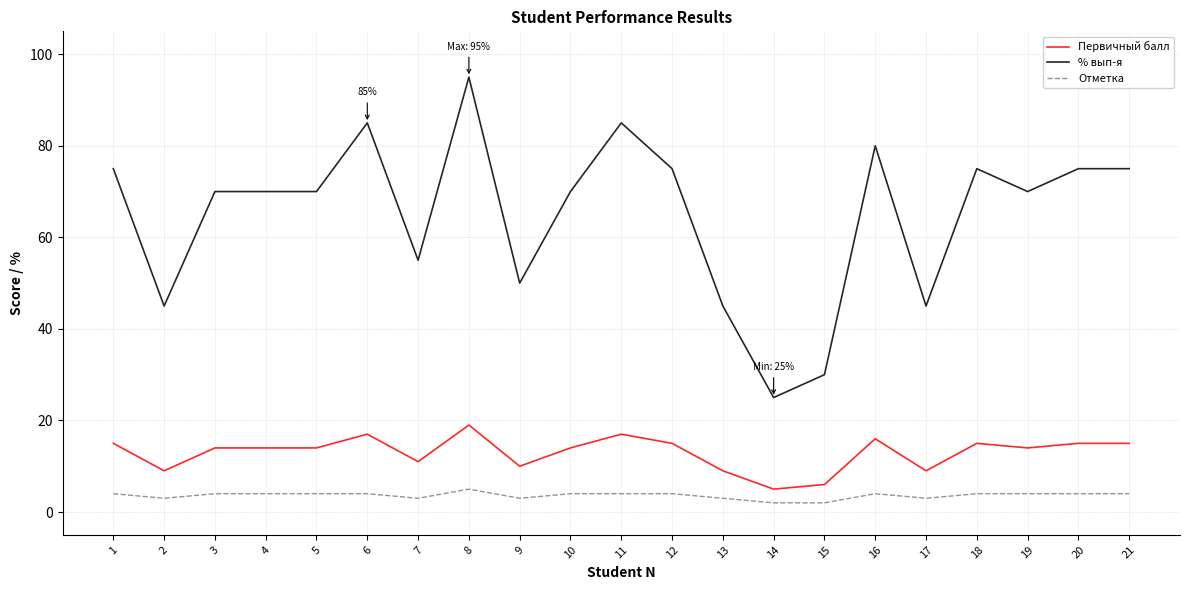

Count the number of categories in the chart.

21